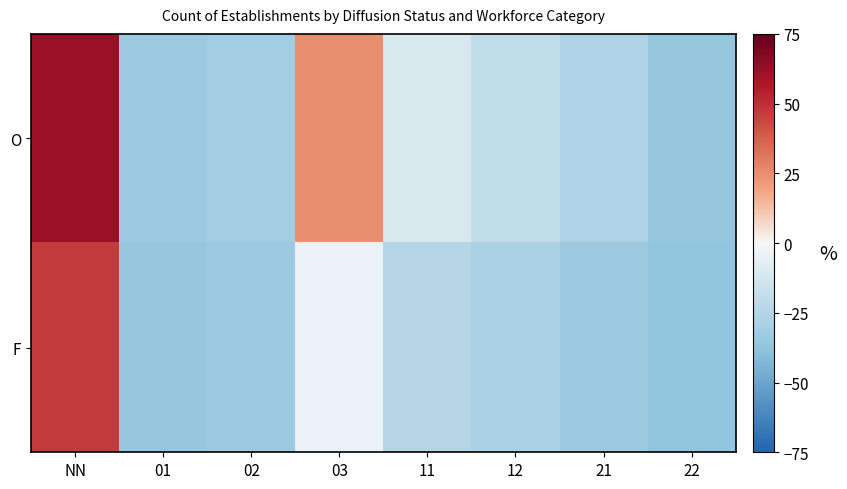

What is the difference between the highest and lowest values at 02?

2.2